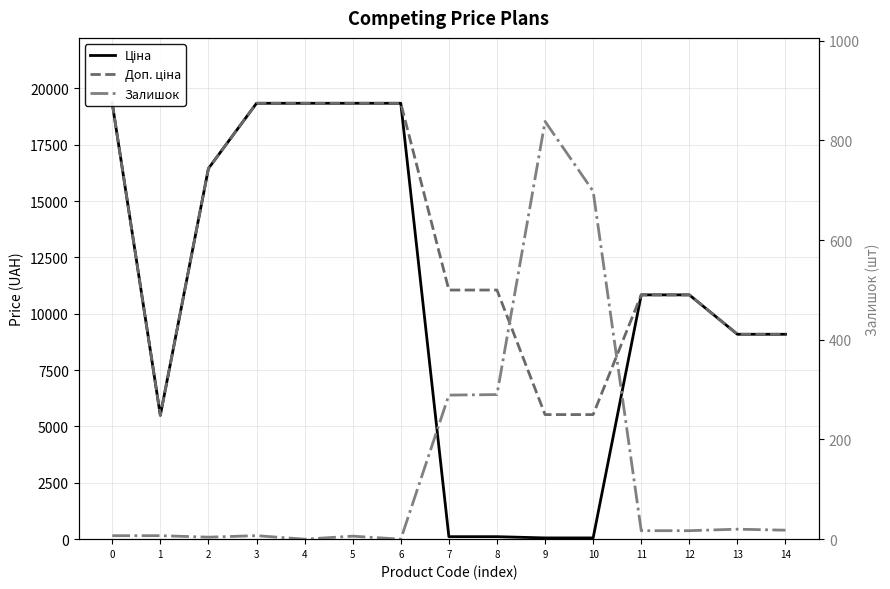

True or false: Доп. ціна has a value of 5528.0 at 10.

True